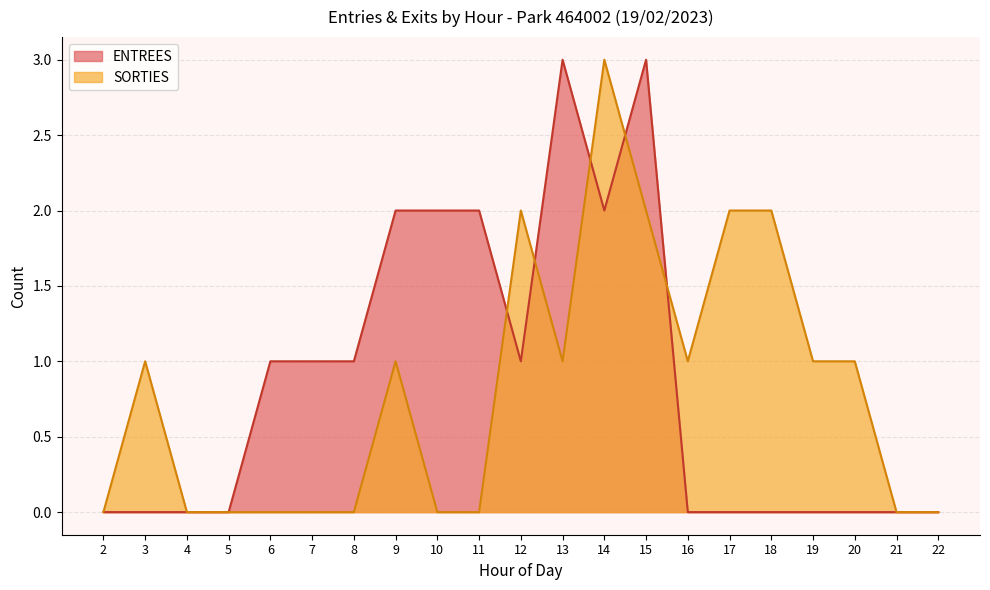

Rank the series by their maximum value, from lowest to highest.

ENTREES, SORTIES